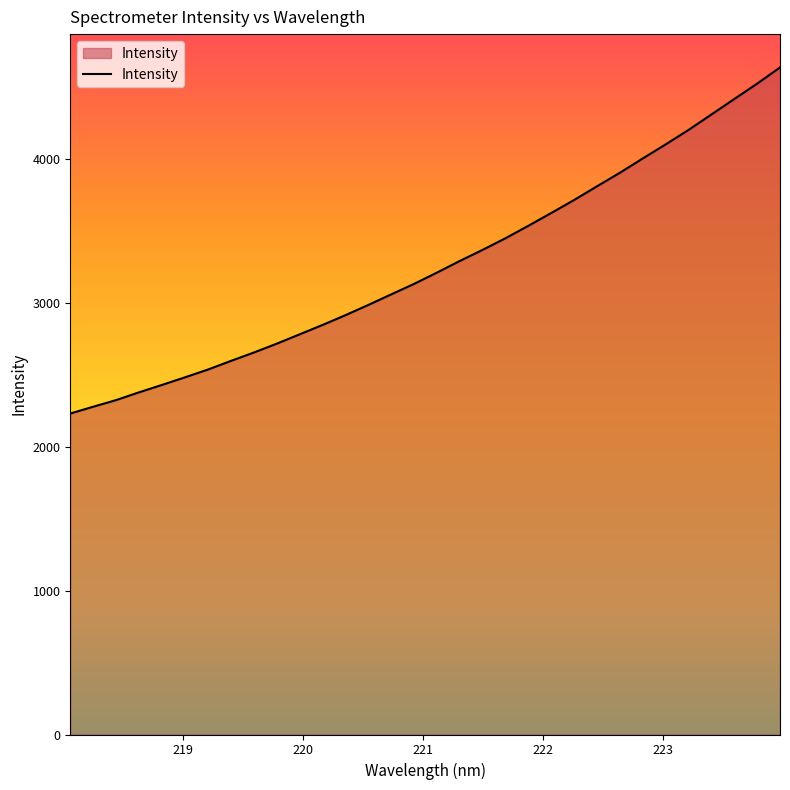

What is the minimum value shown in the chart?

2230.4